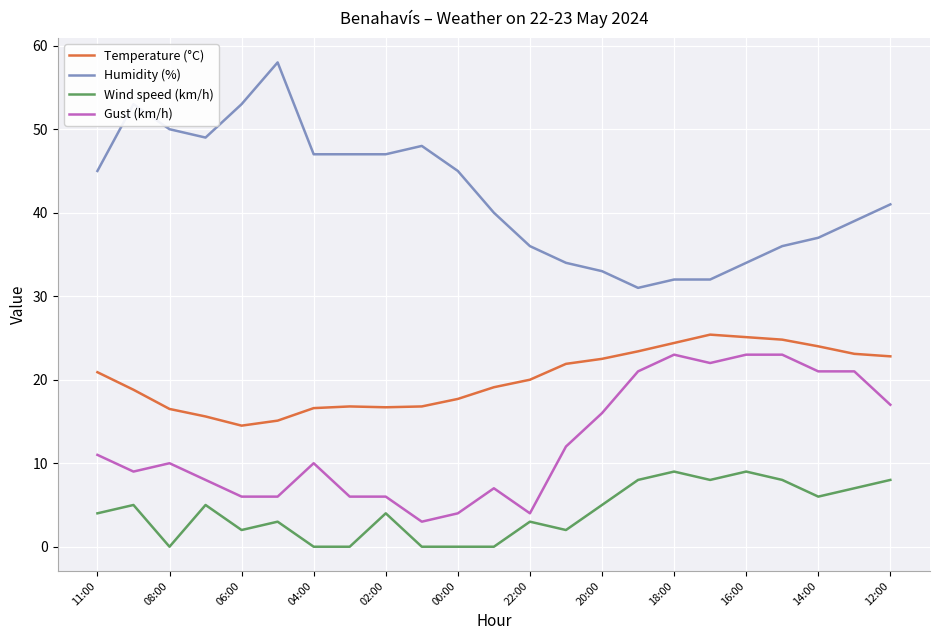

Rank the series by their average value, from lowest to highest.

Wind speed (km/h), Gust (km/h), Temperature (°C), Humidity (%)